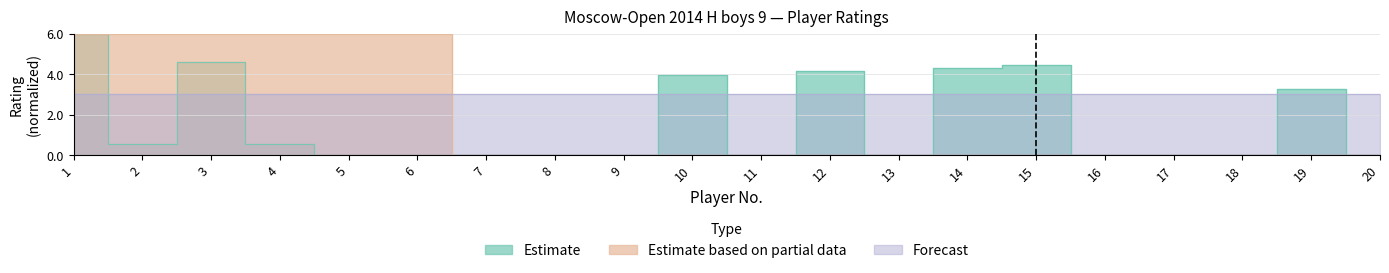

Is the value of Estimate based on partial data at 20 greater than the value of Estimate at 12?

No